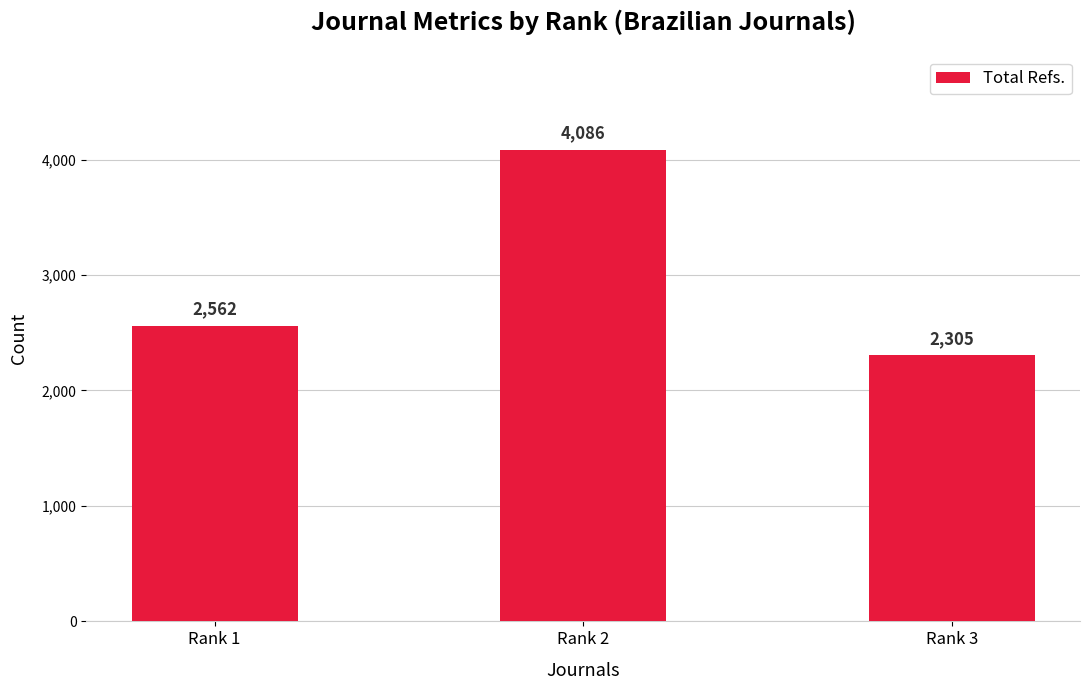

How many categories are shown in the chart?

3